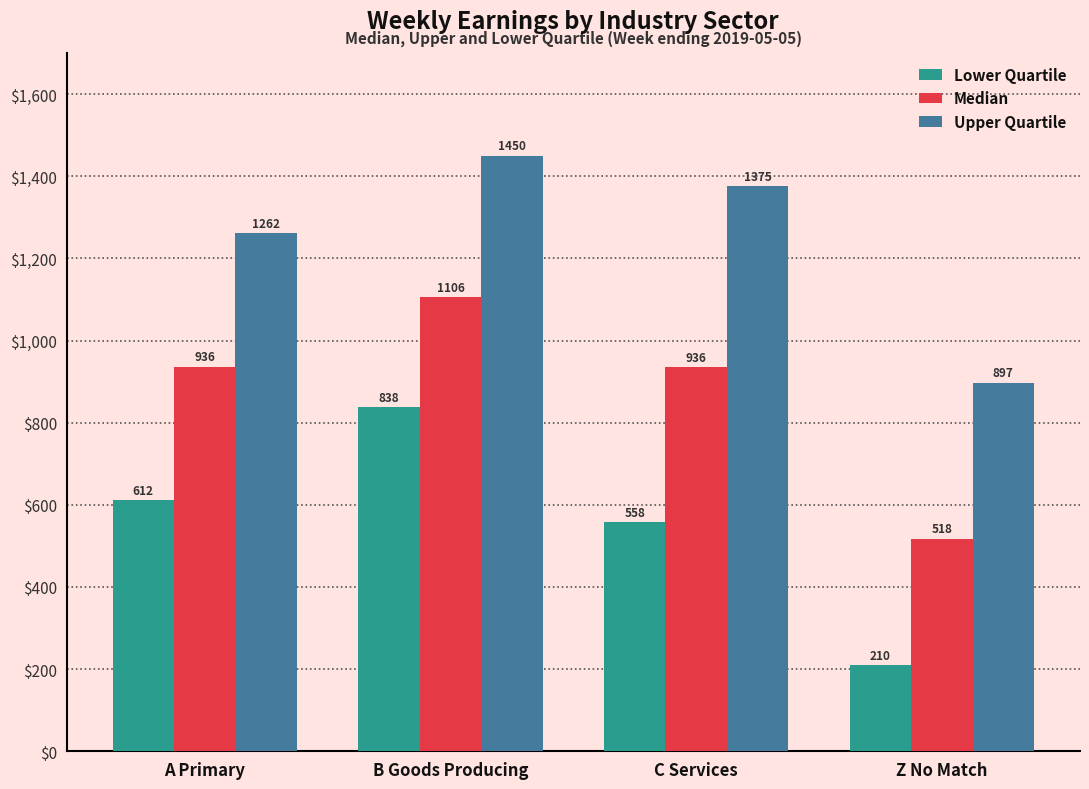

What is the average value of the Lower Quartile series?

554.4